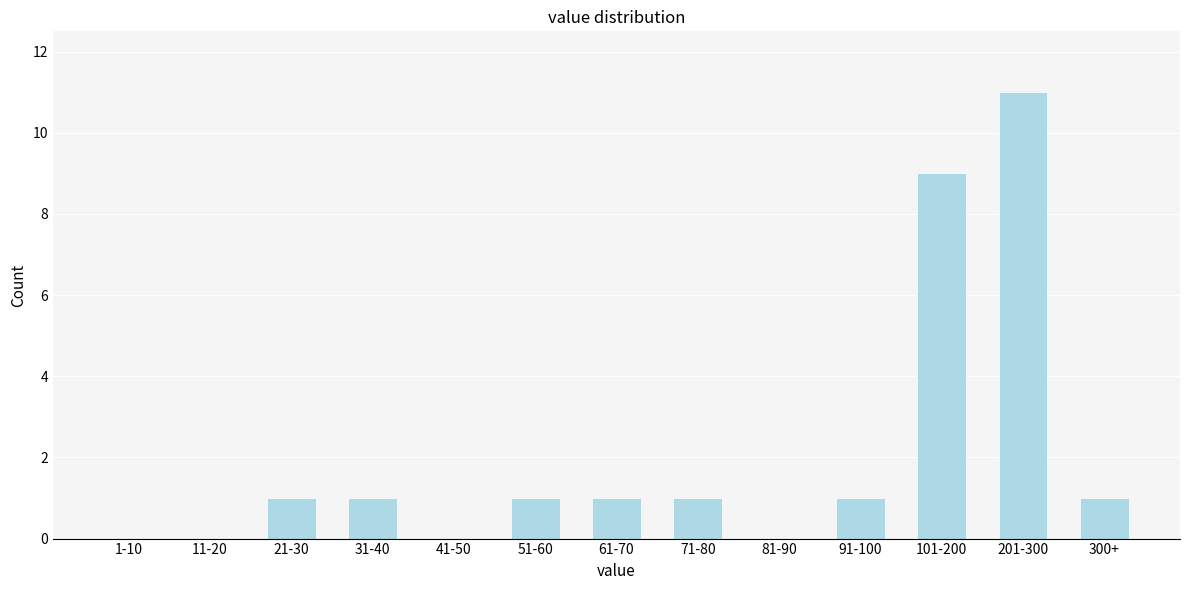

Reading left to right, transcribe all the data shown in this chart.

1-10=0	11-20=0	21-30=1	31-40=1	41-50=0	51-60=1	61-70=1	71-80=1	81-90=0	91-100=1	101-200=9	201-300=11	300+=1